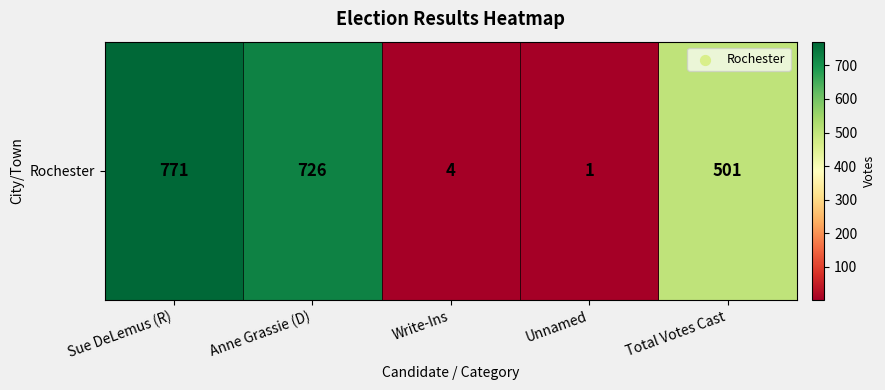

What is the change in value from Anne Grassie (D) to Total Votes Cast?

-225